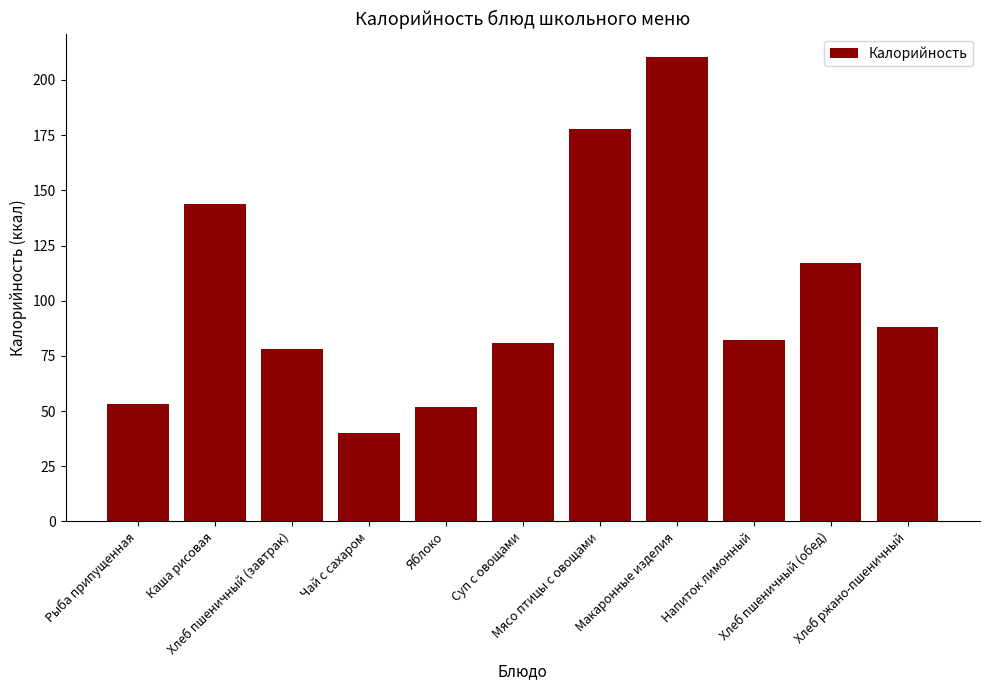

How many values exceed 82?

6